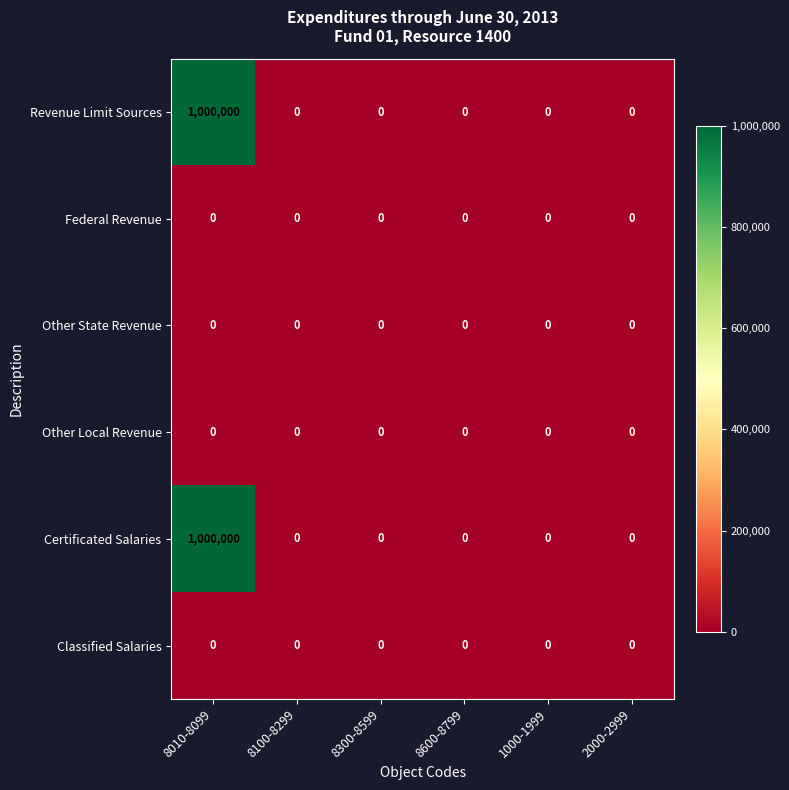

What is the maximum value shown in the chart?

1000000